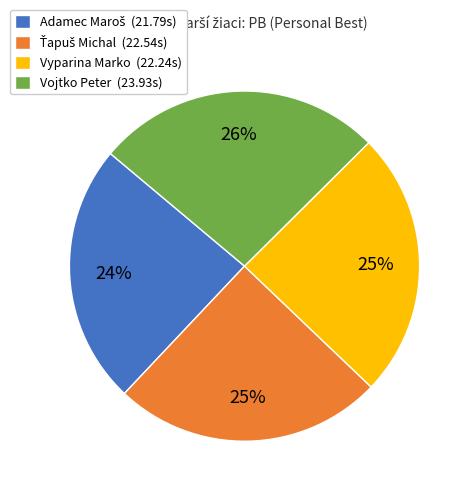

To the nearest percent, what percentage of the pie is Vyparina Marko (22.24s)?

25%